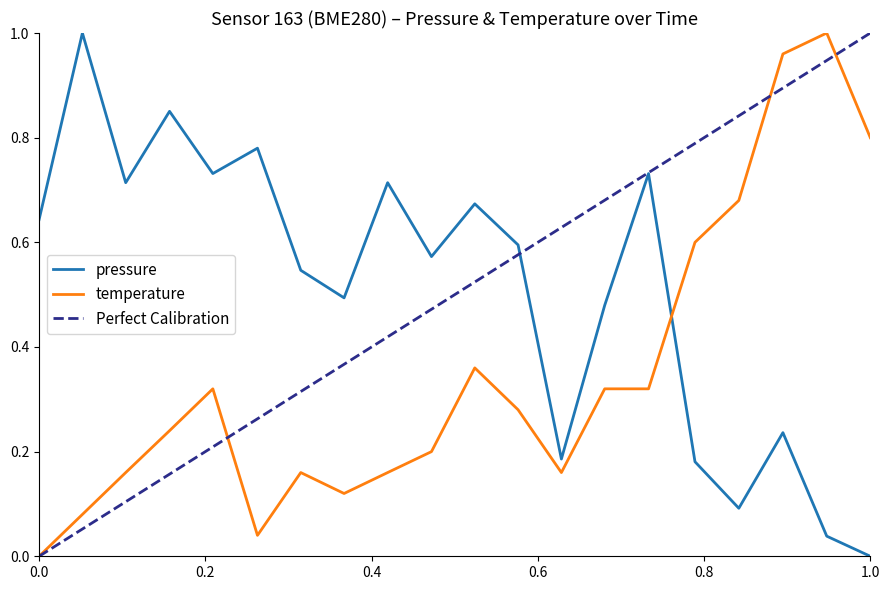

Which series changed the most between 2022-09-27T00:13:04 and 2022-09-27T00:26:57?

pressure